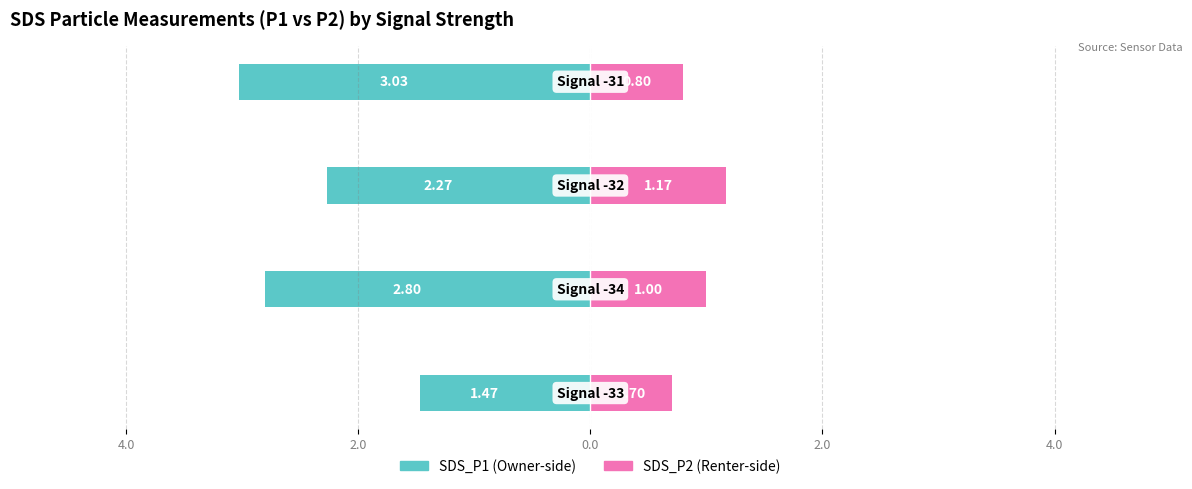

What is the average value of the SDS_P1 series?

-2.4